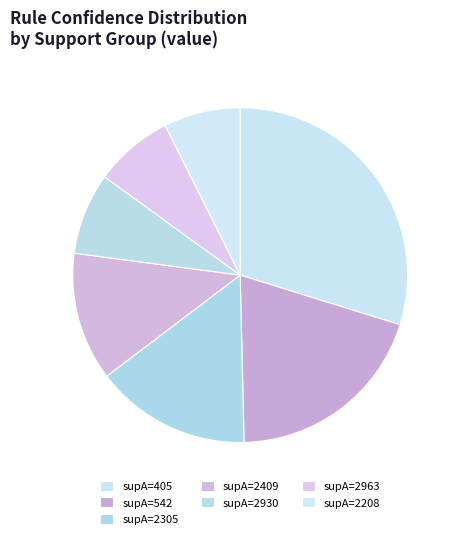

How many slices are in this pie chart?

7